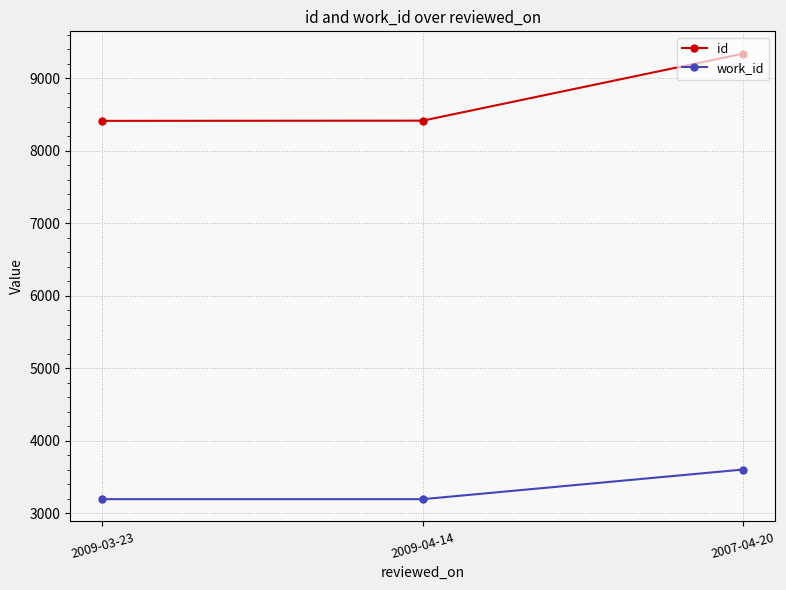

At which category does the chart reach its peak across all series?

2007-04-20